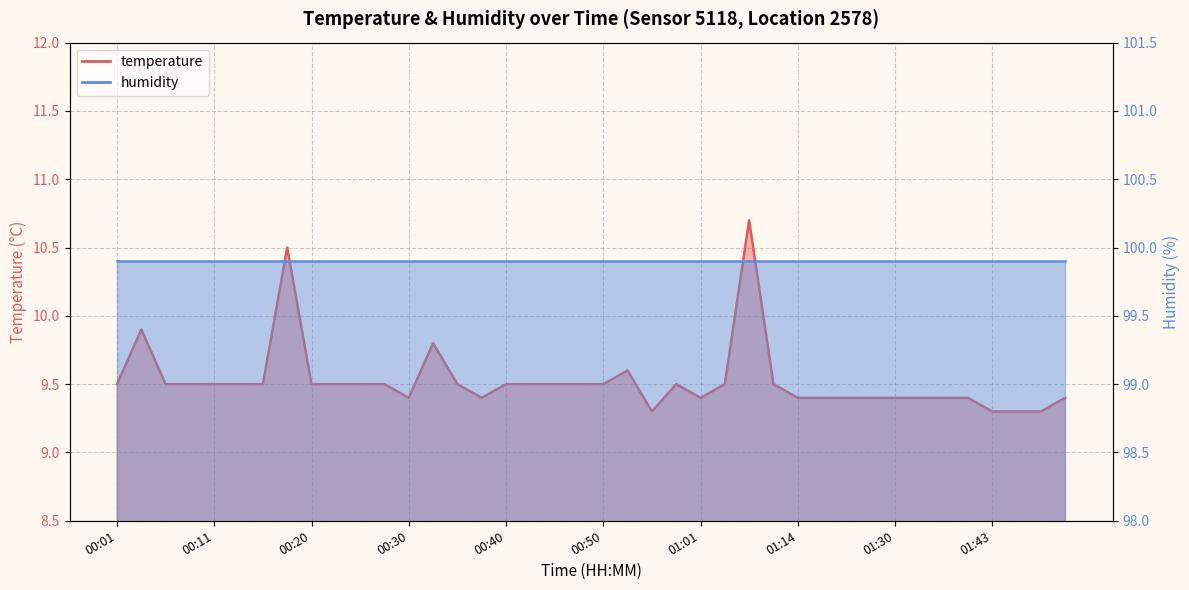

What is the value of the 2nd point from the left?

9.9